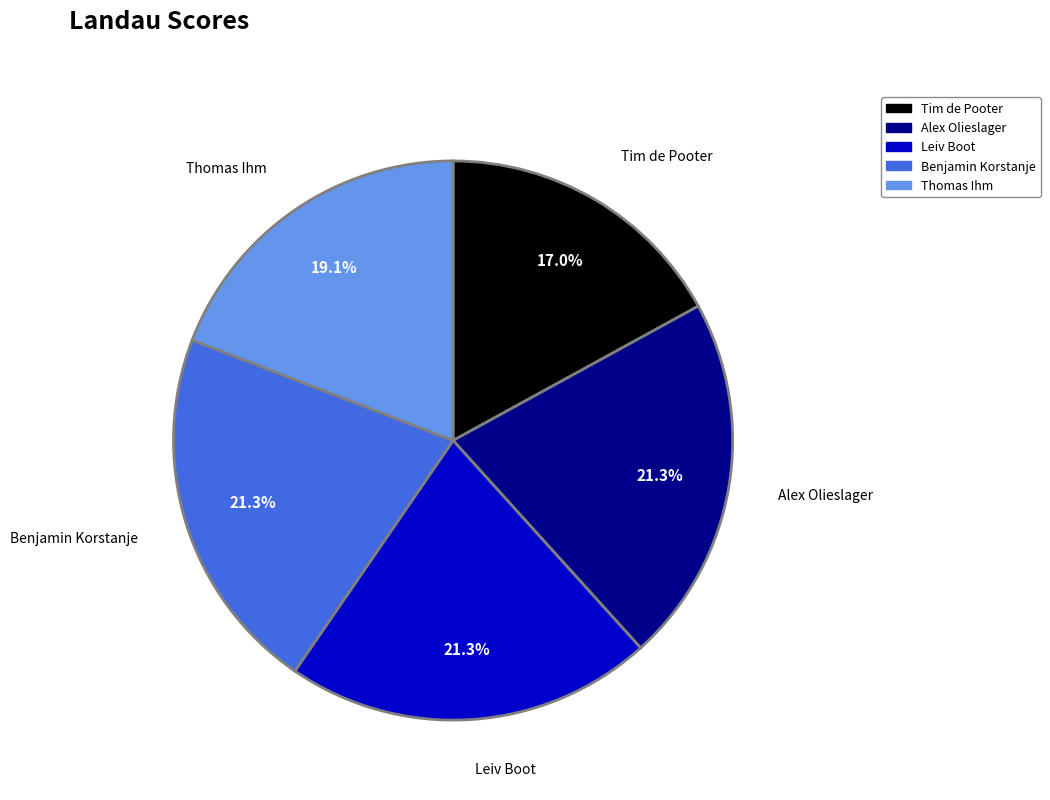

What percentage is NOT represented by Thomas Ihm?

80.9%